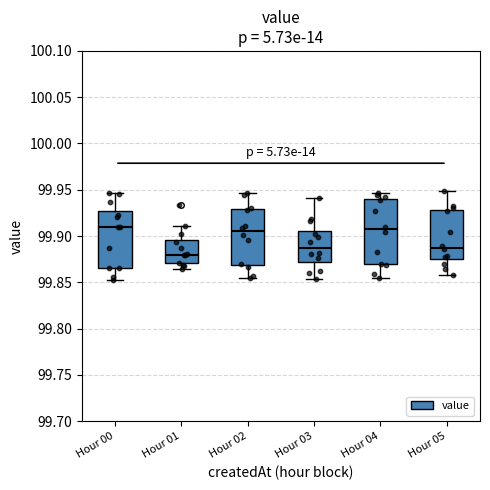

Comparing the boxes themselves (not the whiskers), which one is the tallest?

Hour 04